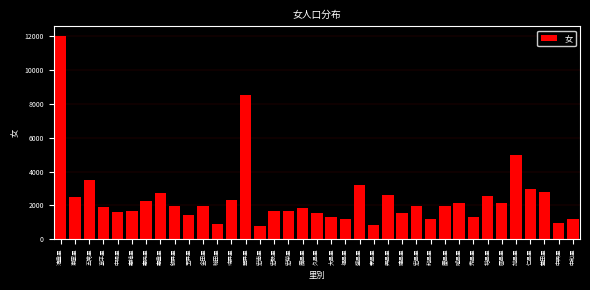

What is the difference between the maximum and minimum values?

11205